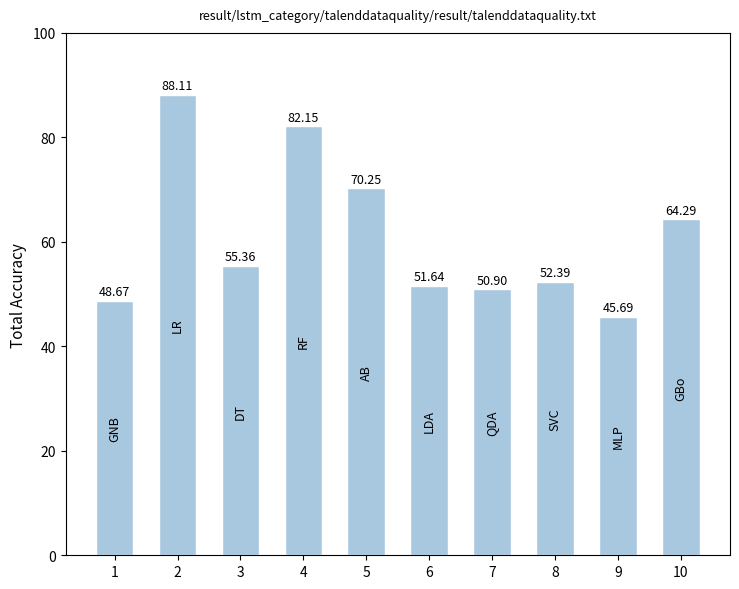

What is the sum of the values at 1 and 2?

136.8